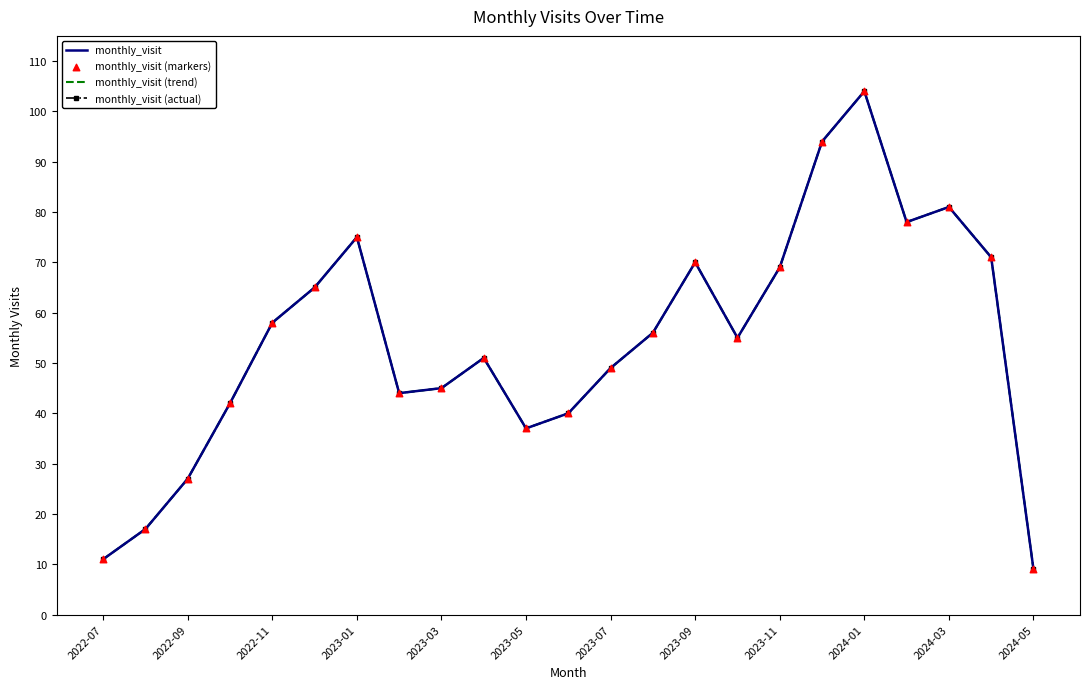

At which category is the sum across all series the highest?

2024-01